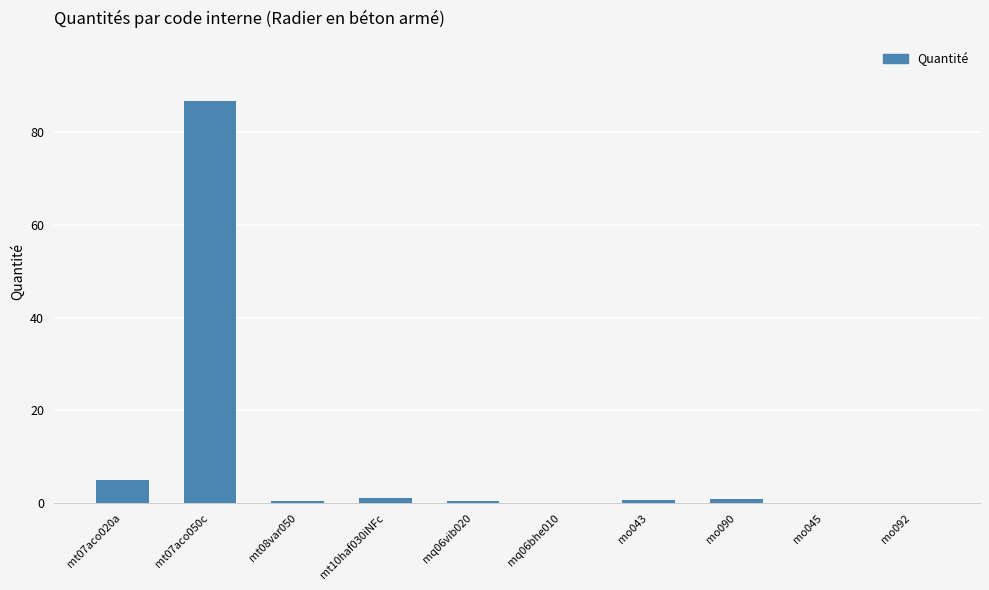

True or false: the data shows 0.1 at mo092.

True